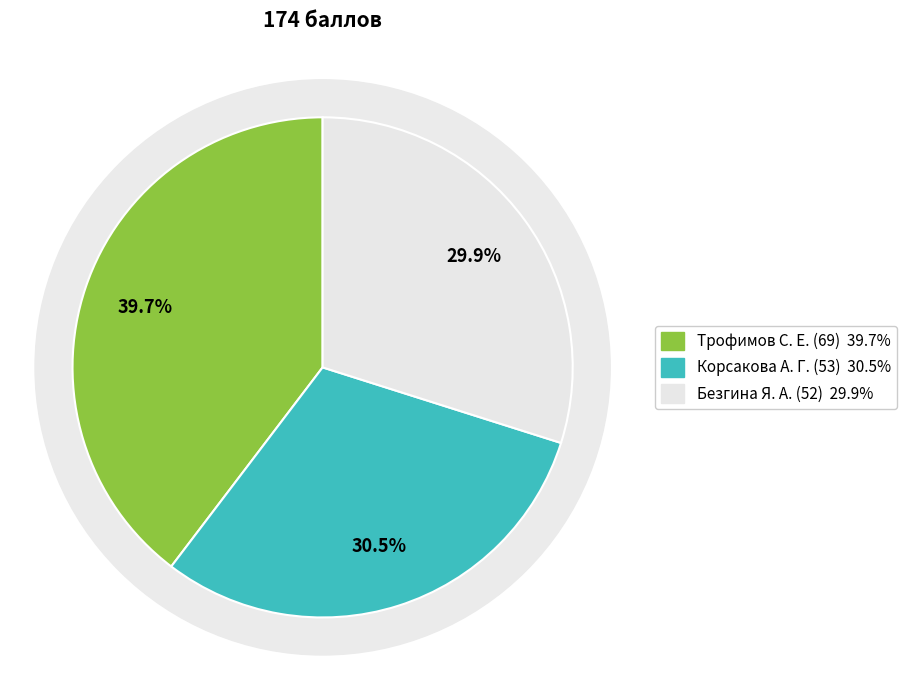

To the nearest percent, what is the difference between the largest and smallest slice percentages?

10%